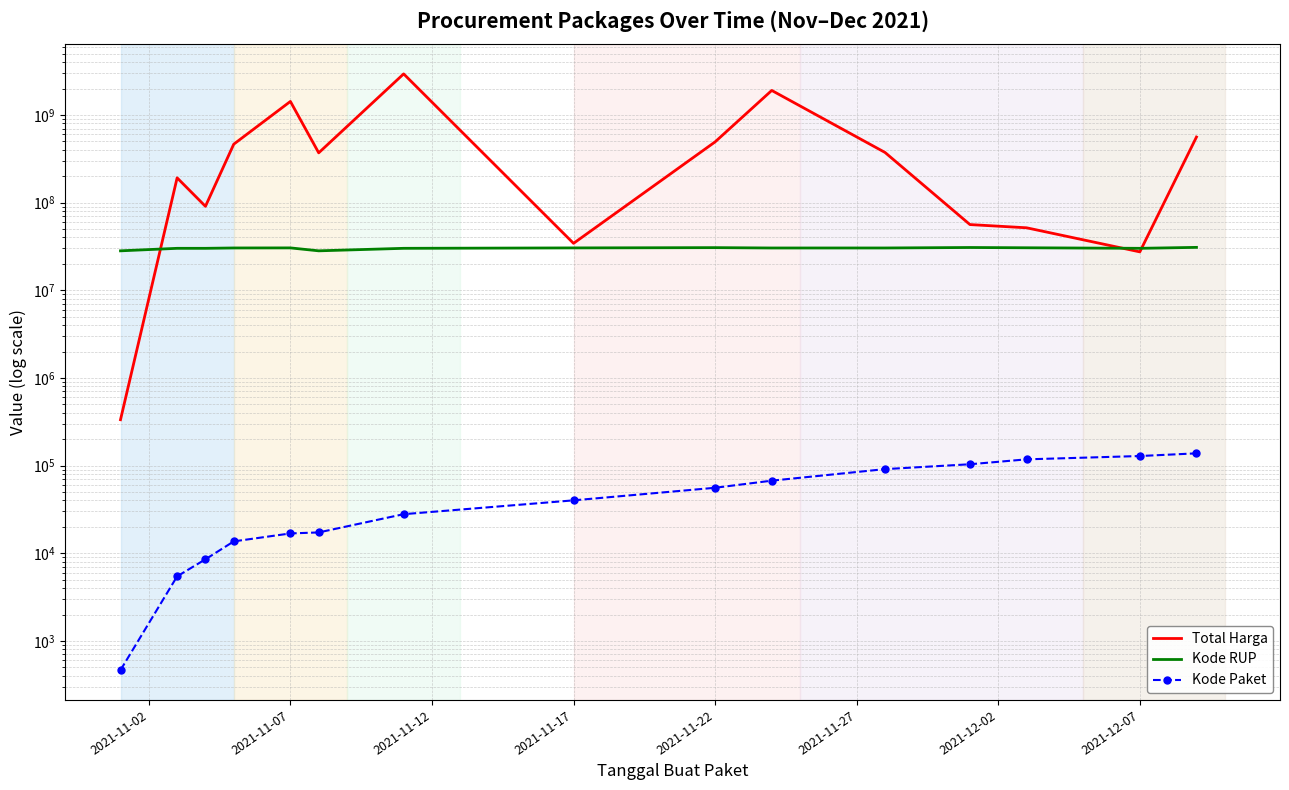

Which series changed the most between 2021-11-22 and 2021-11-27?

Total Harga